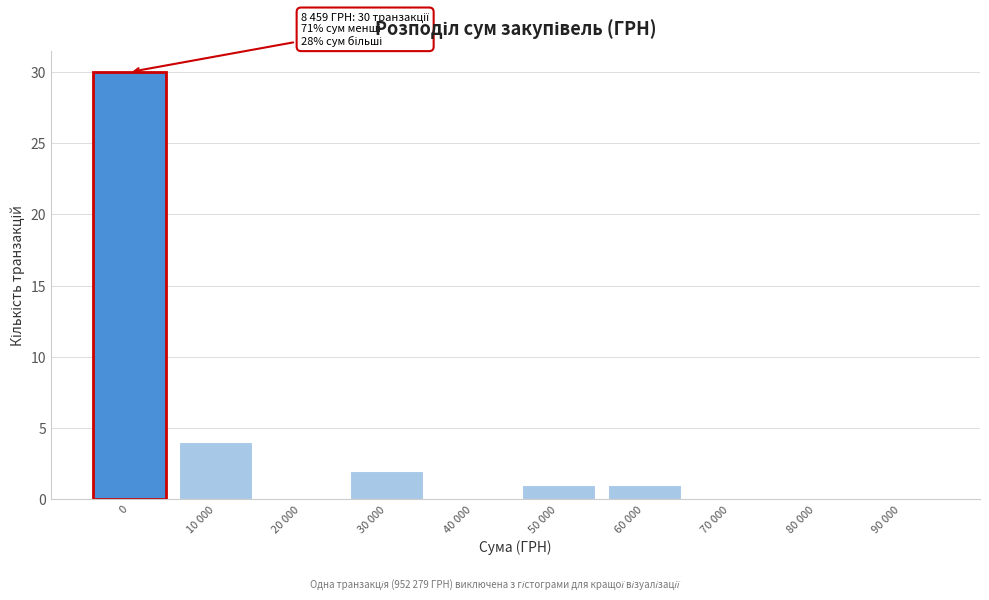

Reading right to left, extract all data points from this chart.

90 000=0	80 000=0	70 000=0	60 000=1	50 000=1	40 000=0	30 000=2	20 000=0	10 000=4	0=30